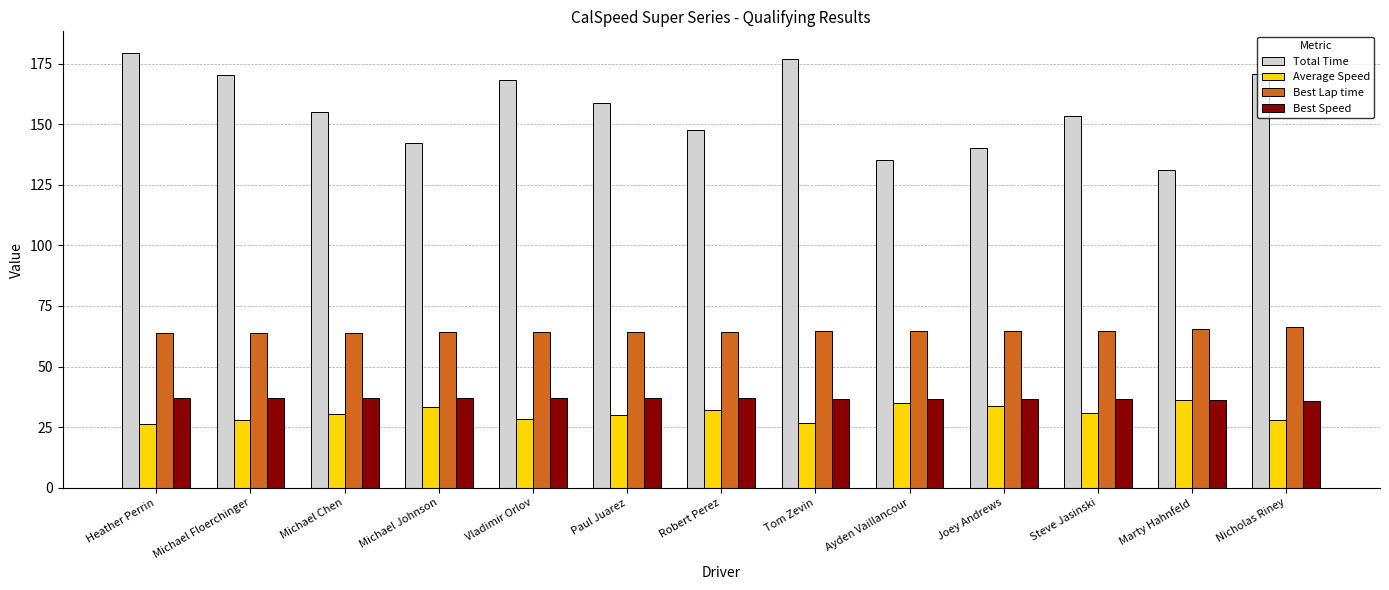

What is the difference between the highest and lowest values at Tom Zevin?

150.1